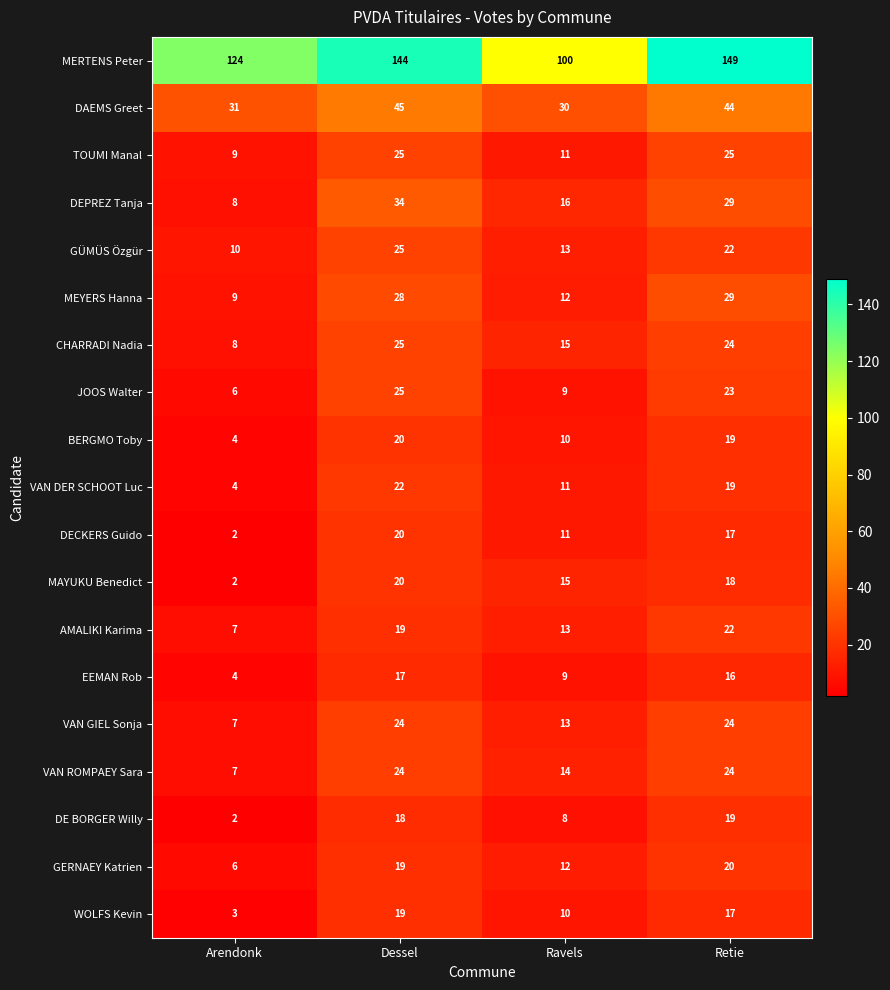

What is the difference between the EEMAN Rob values at Ravels and Retie?

7